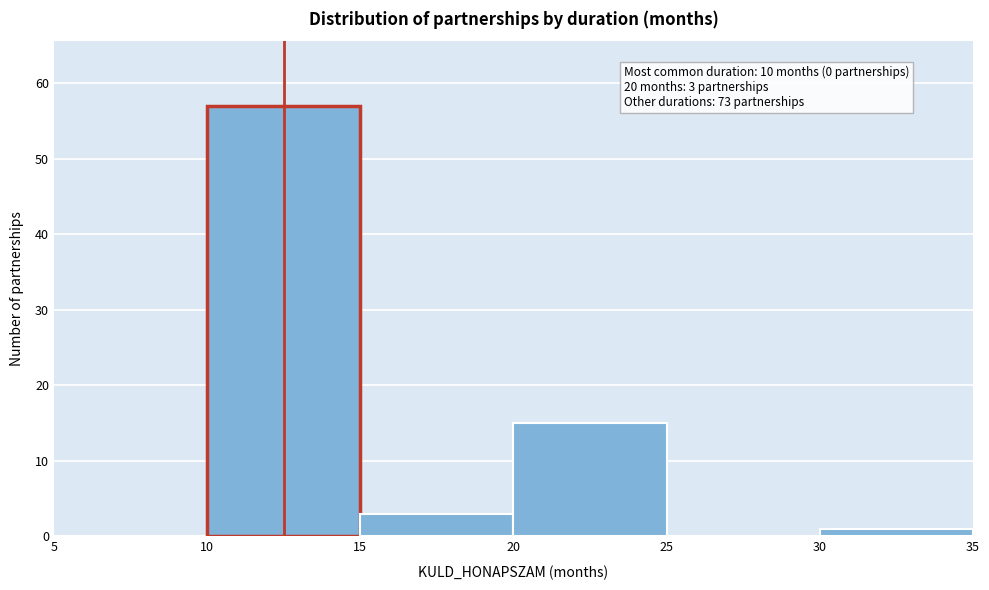

Which range on the x-axis has the tallest bar?

10 to 15